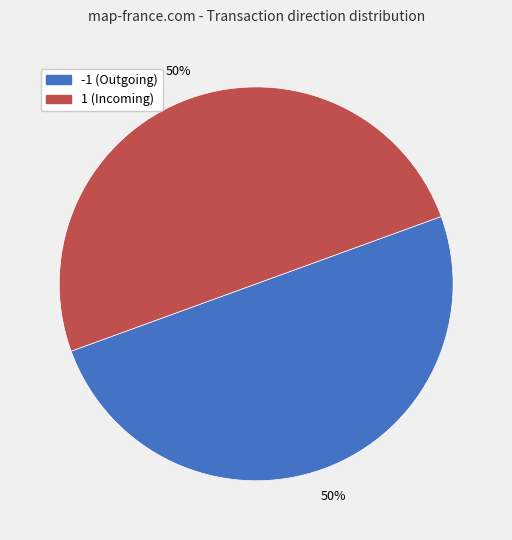

To the nearest percent, what is the average slice percentage?

50%